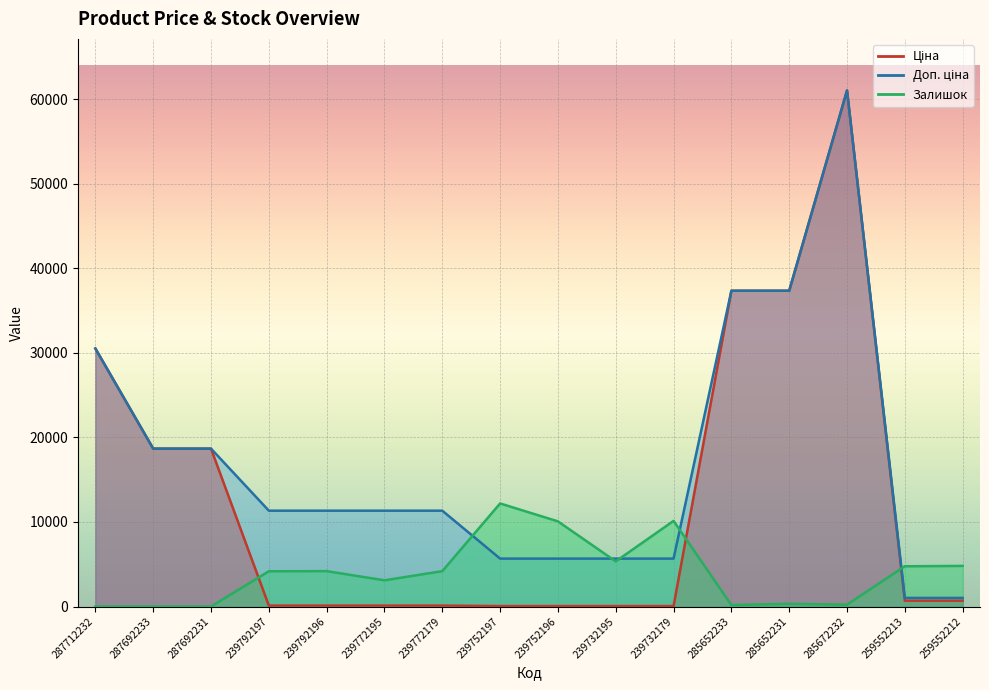

Between 239772179 and 285652233, which is larger?

285652233